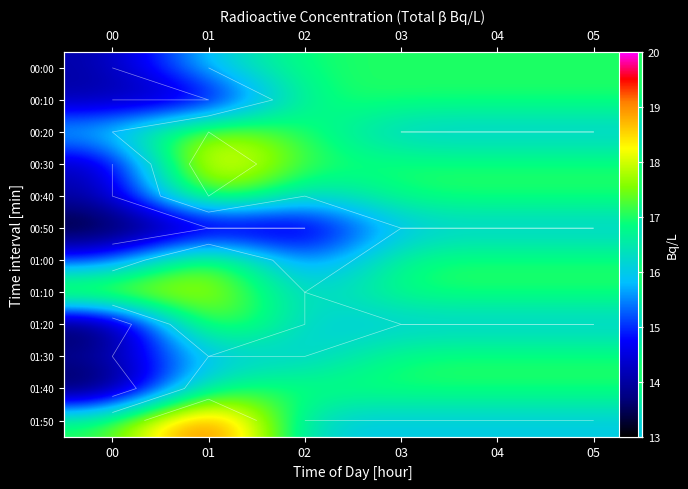

What is the spread (max minus min) of values at 02?

3